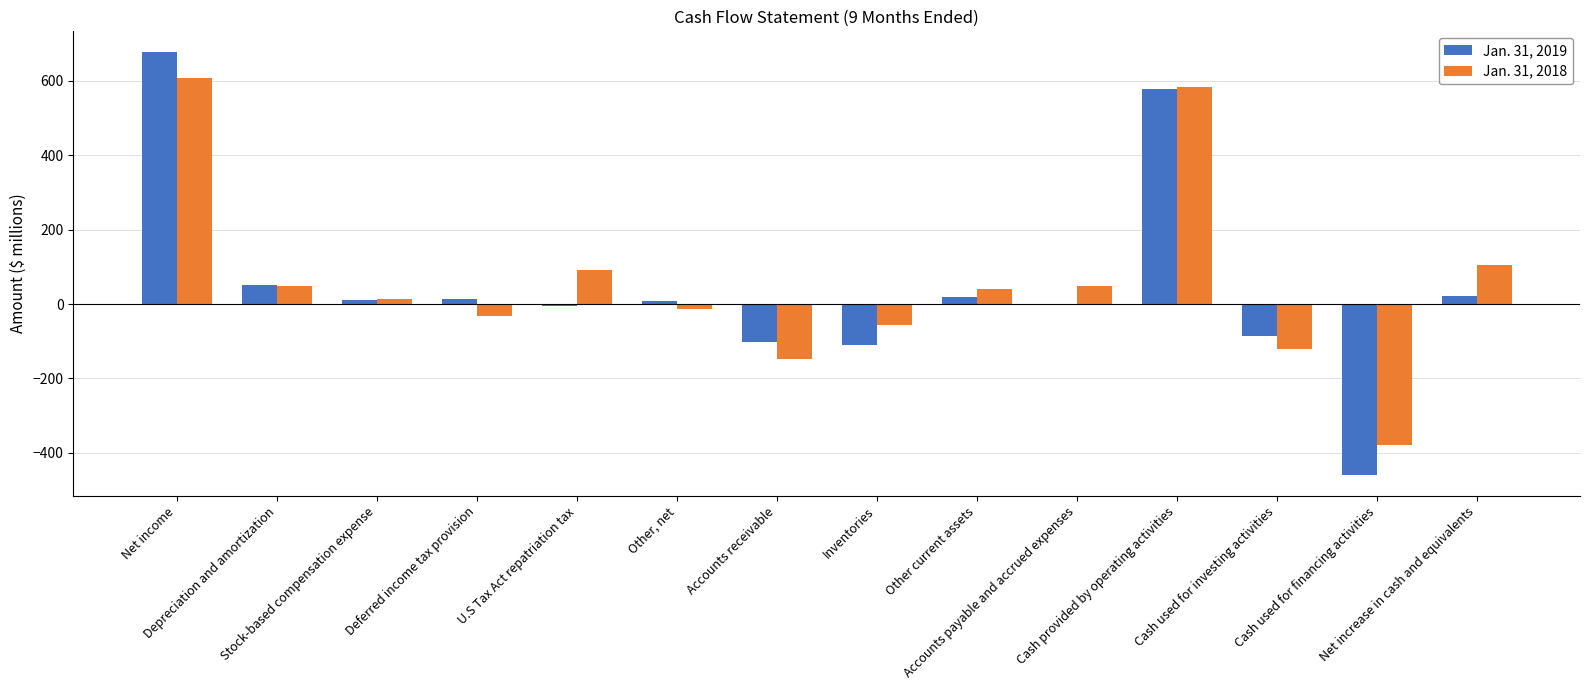

What is the total value across all series at Net increase in cash and equivalents?

126